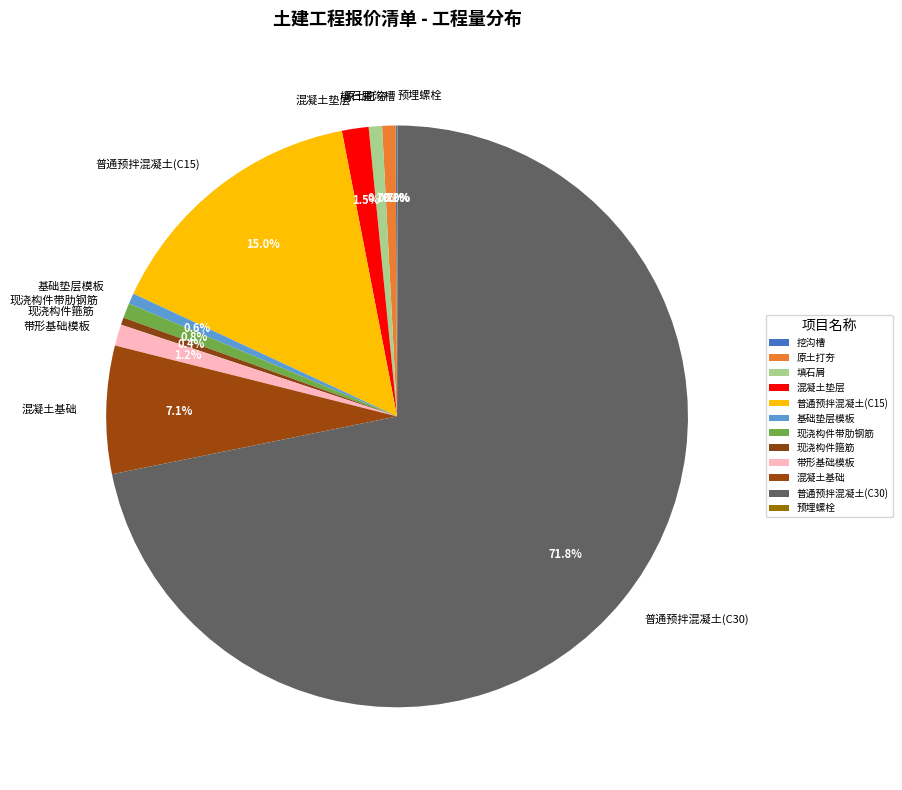

Do 带形基础模板 and 混凝土垫层 together represent more than half of the pie?

No